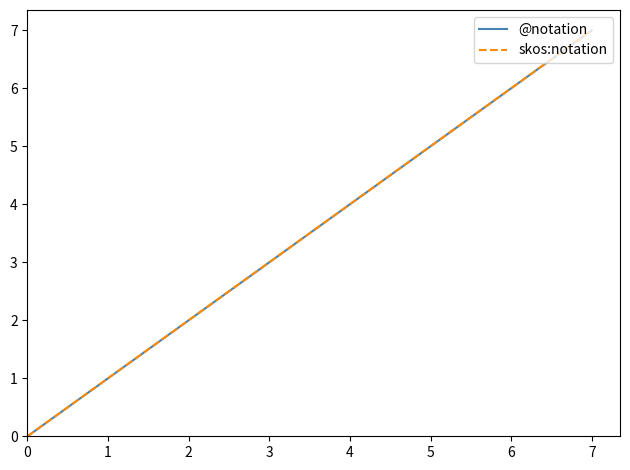

Does the chart display data point markers on the line(s)?

No